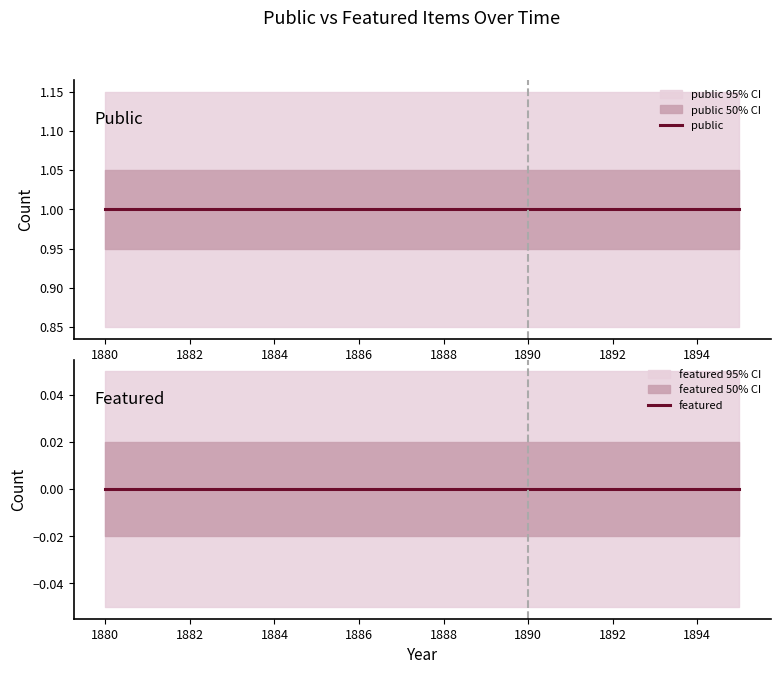

Rank the series at 1890 from highest to lowest value.

public, featured